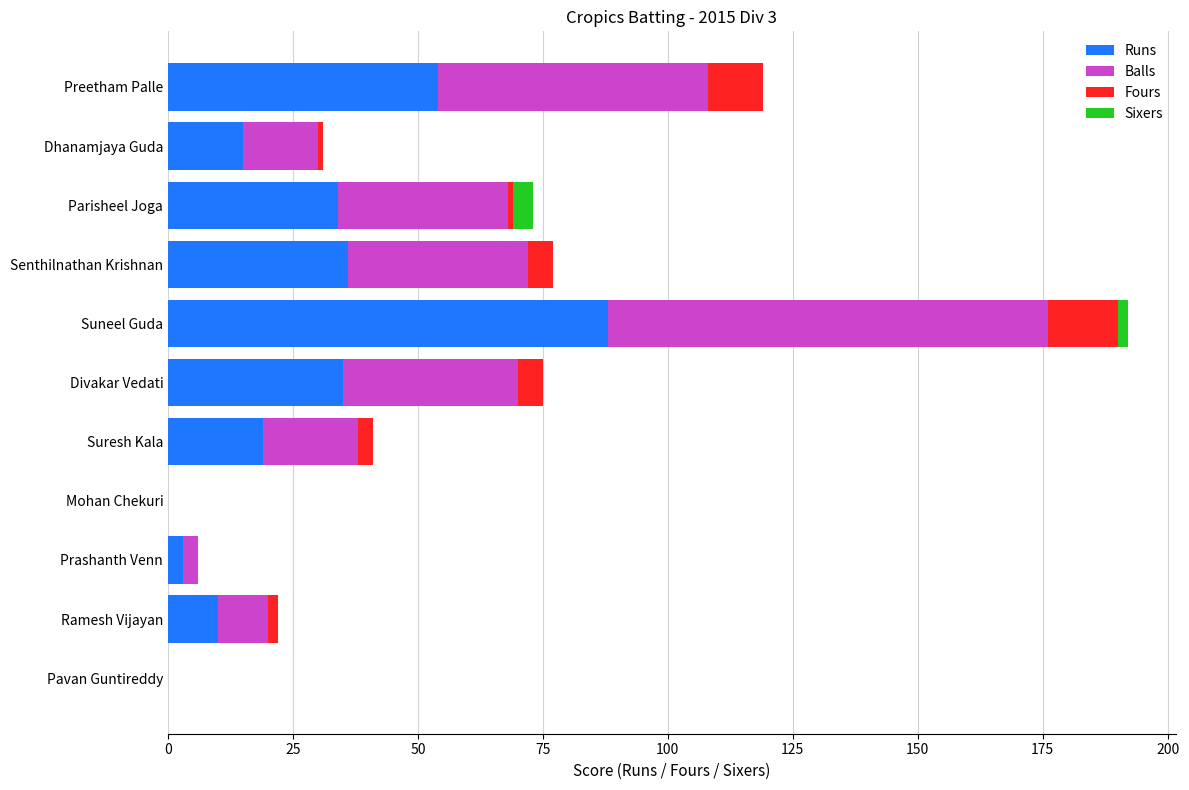

Is it true that Runs equals 15 at Dhanamjaya Guda?

True